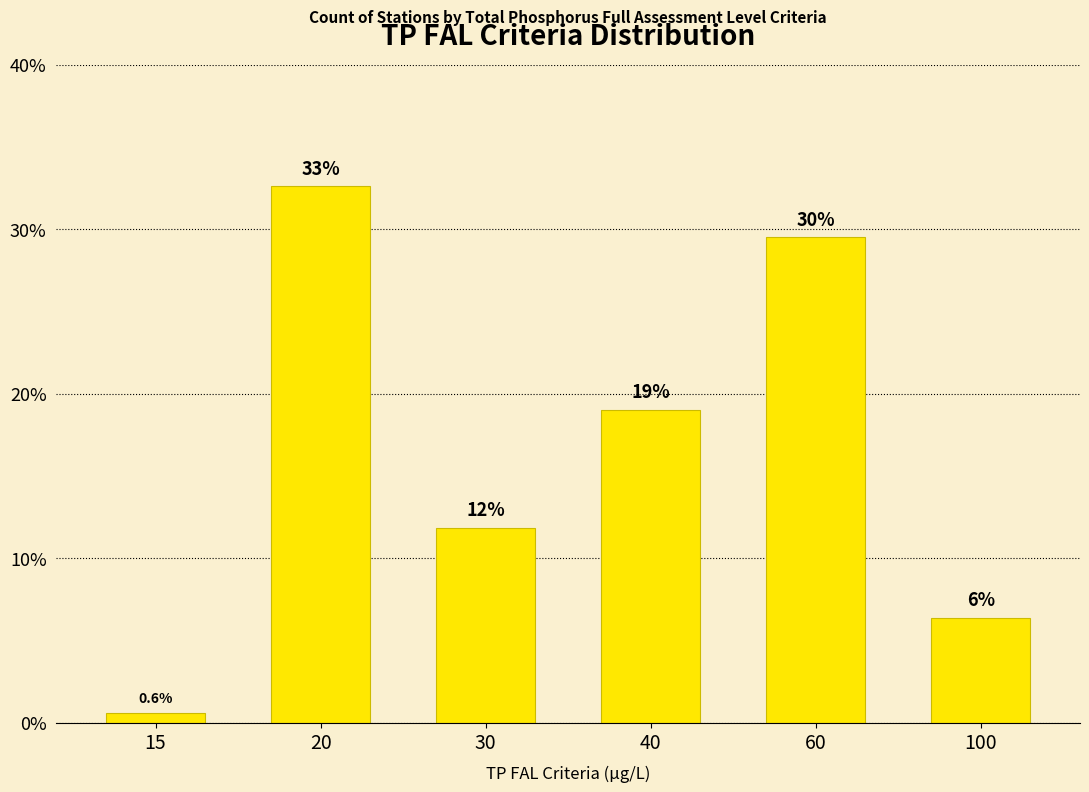

How many bars are there in total?

6